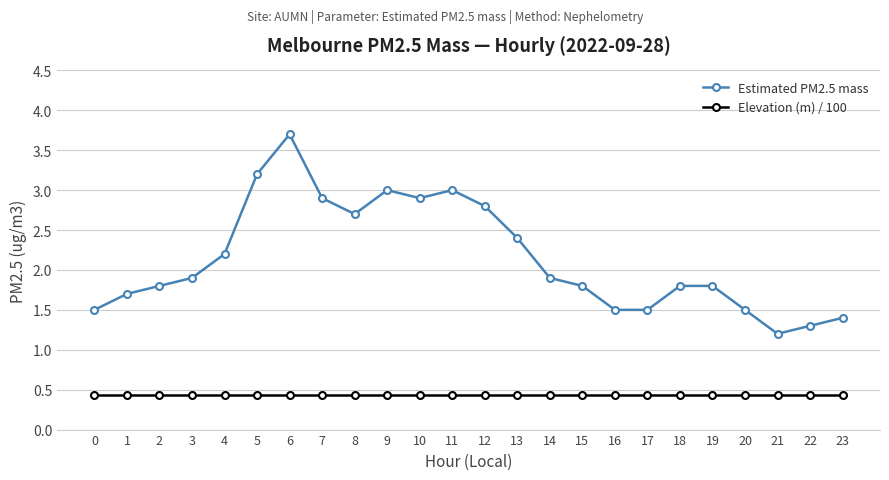

What is the value of the Estimated PM2.5 mass point at the 13th from the left?

2.8